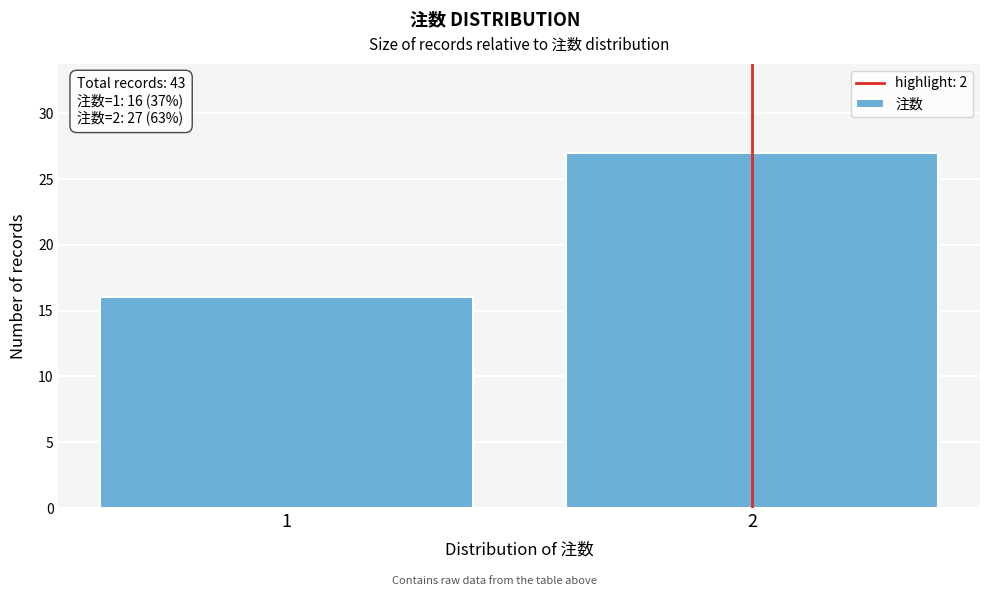

Reading right to left, extract all data points from this chart.

27	16